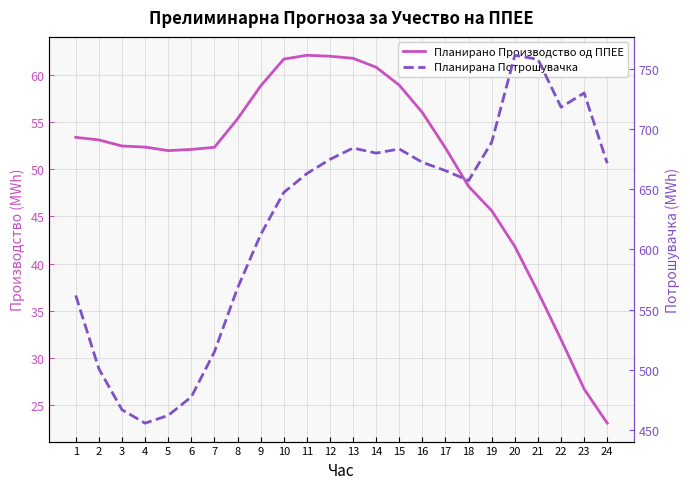

Reading right to left, what are all the values shown in this chart?

Планирано Производство од ППЕЕ: 23.1	26.7	32.0	37.0	41.8	45.6	48.2	52.3	56.0	58.9	60.8	61.8	62.0	62.1	61.7	58.8	55.3	52.3	52.1	52.0	52.4	52.5	53.1	53.4
Планирана Потрошувачка: 671.5	729.8	718.0	757.8	761.1	689.0	657.1	665.4	672.3	683.3	679.9	684.1	674.7	662.9	647.2	612.1	567.9	514.9	477.5	462.1	455.7	466.9	500.9	561.8